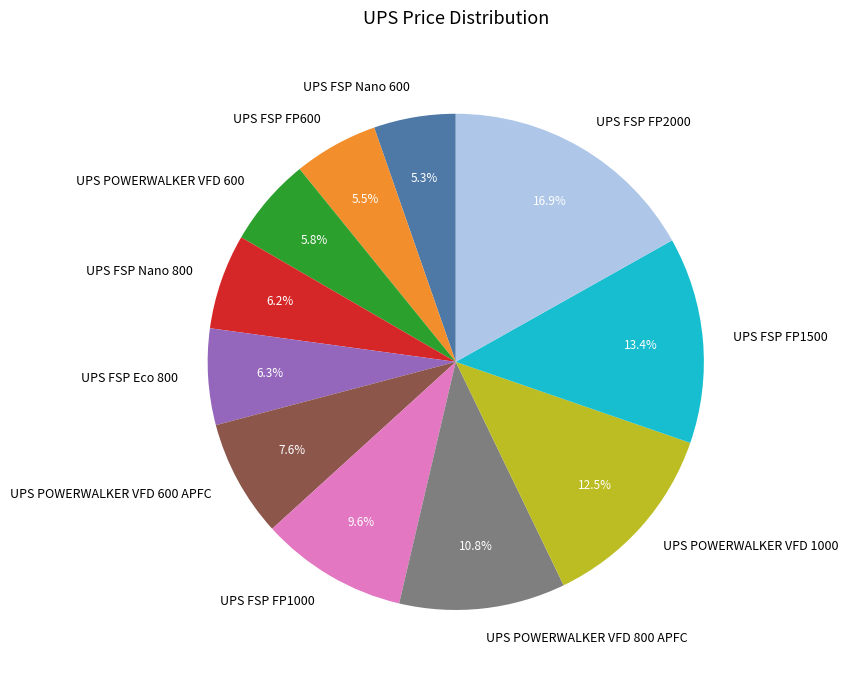

To the nearest percent, what is the combined percentage of UPS FSP Eco 800 and UPS POWERWALKER VFD 600?

12%